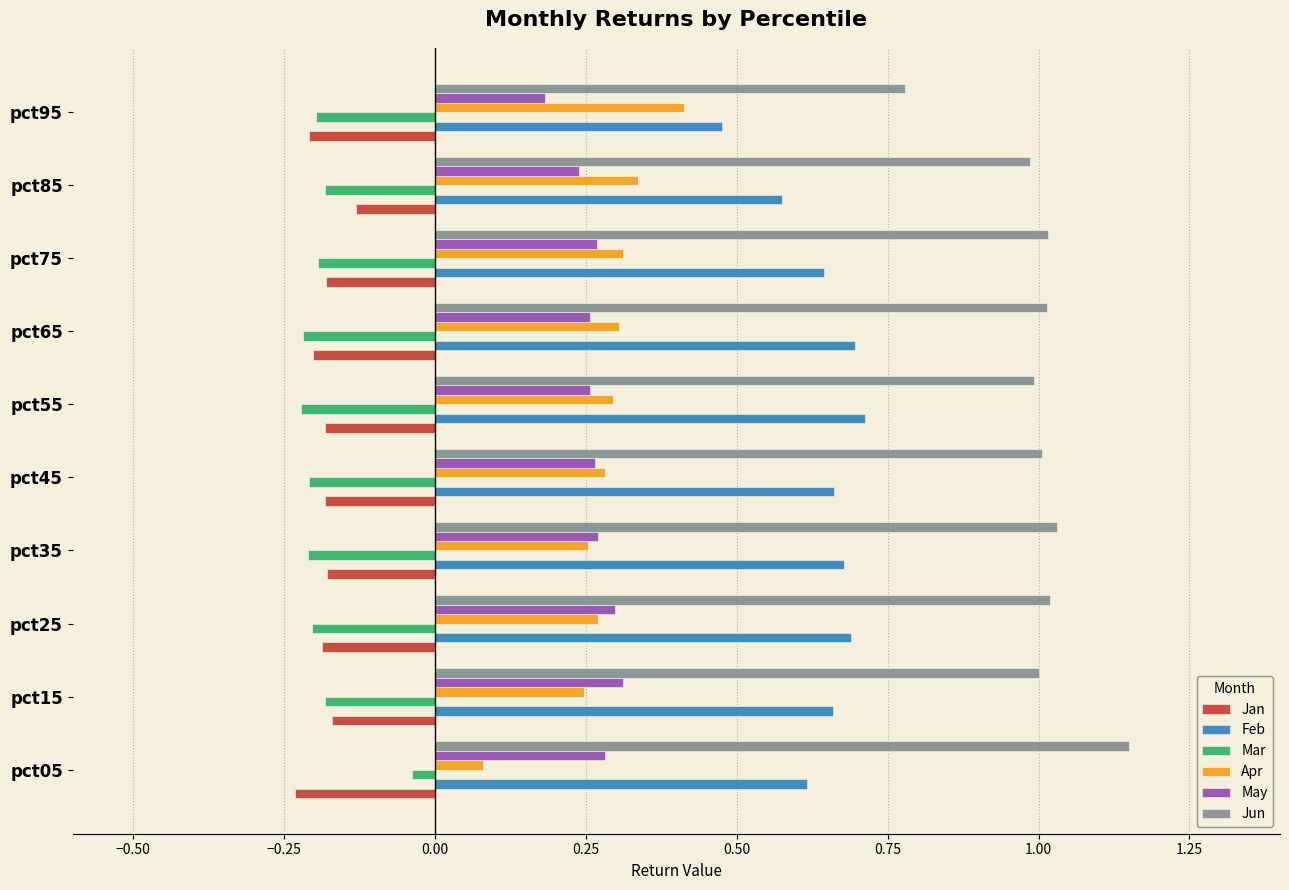

What is the sum of the Mar values at pct25 and pct15?

-0.4